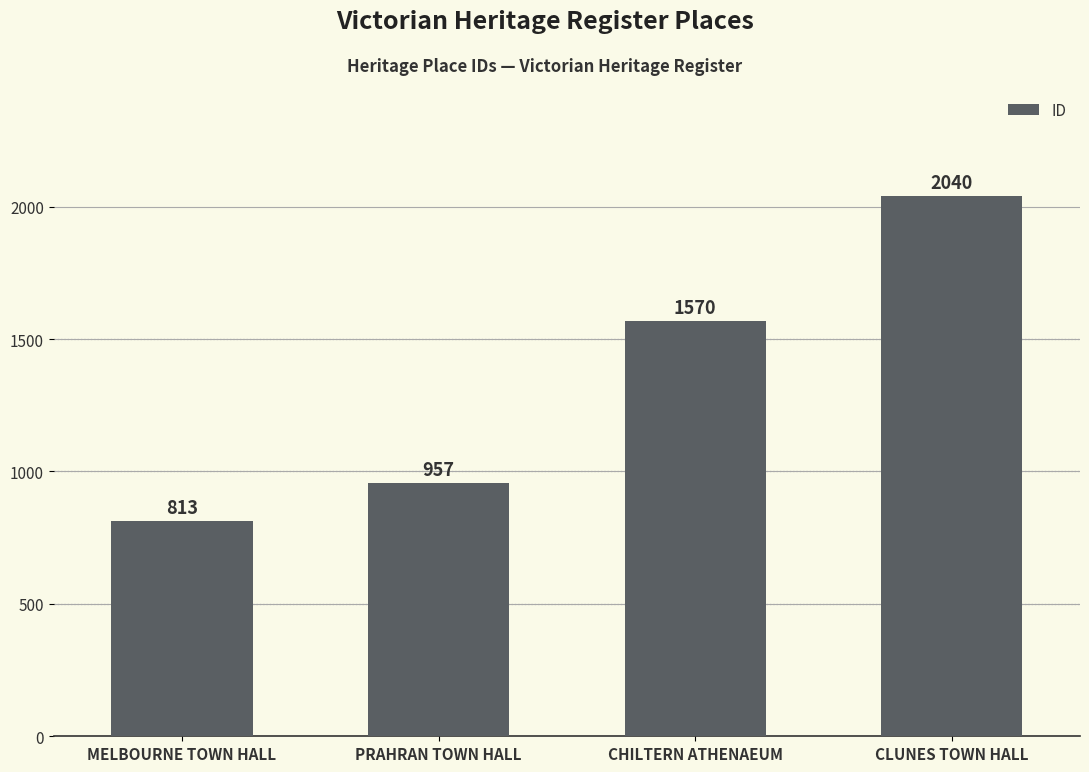

Count the number of data series in this chart.

1